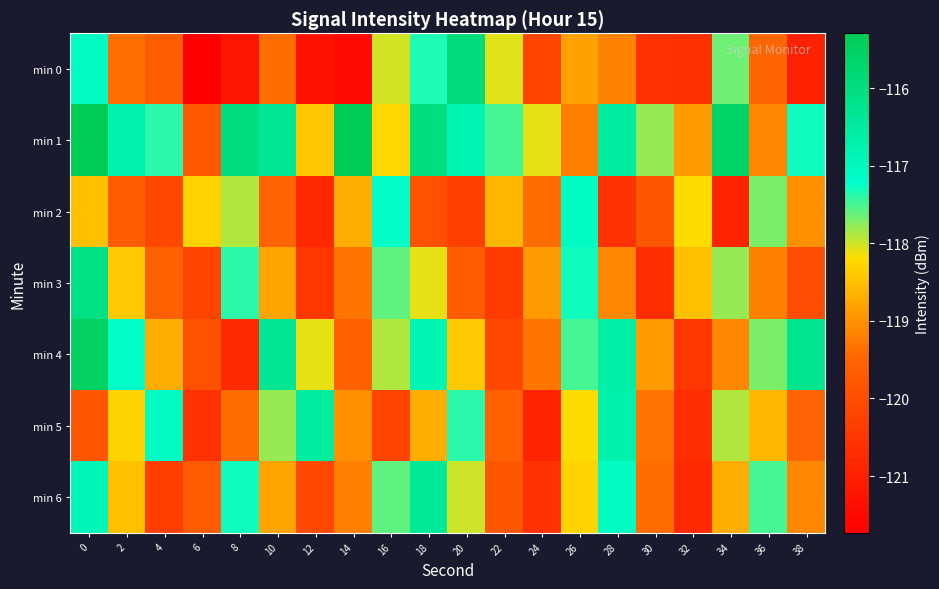

Which series has the largest total across all categories?

min 1